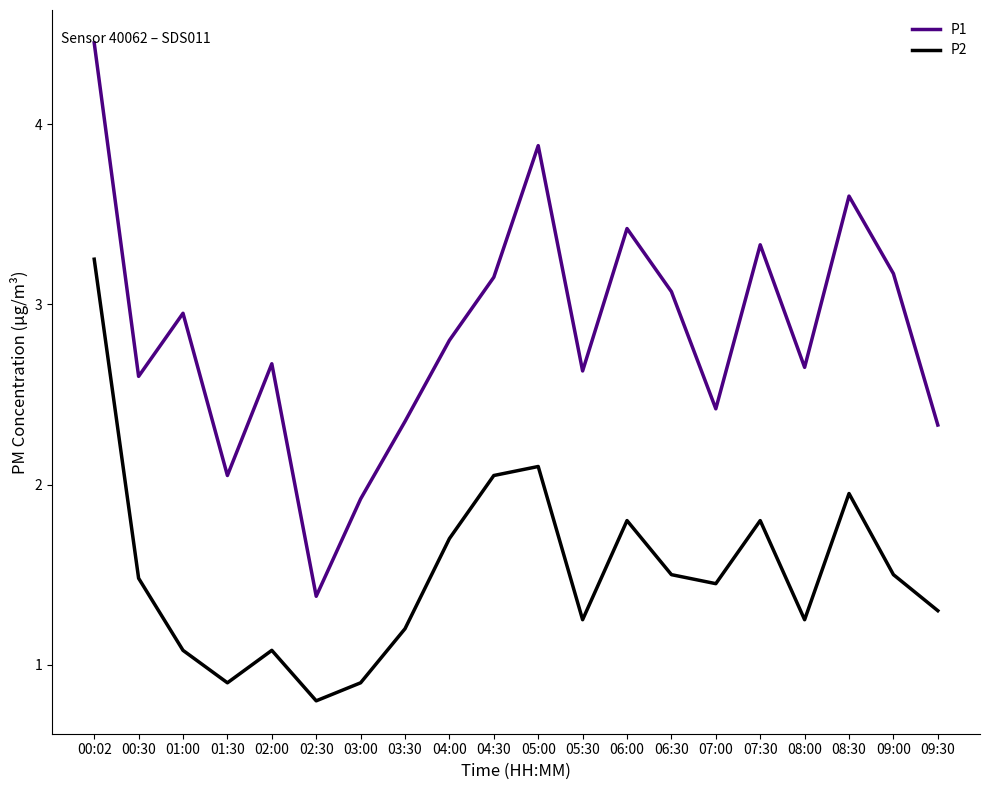

Which series has the largest total across all categories?

P1